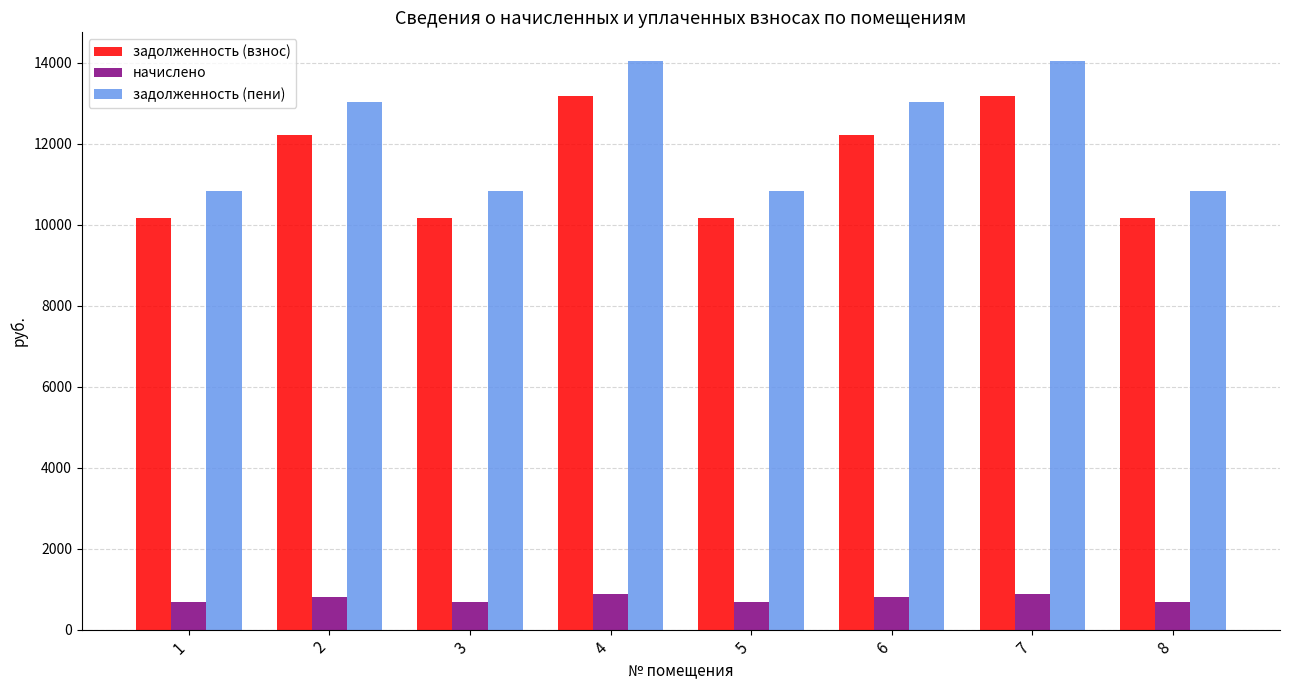

Rank the series at 2 from highest to lowest value.

задолженность (пени), задолженность (взнос), начислено